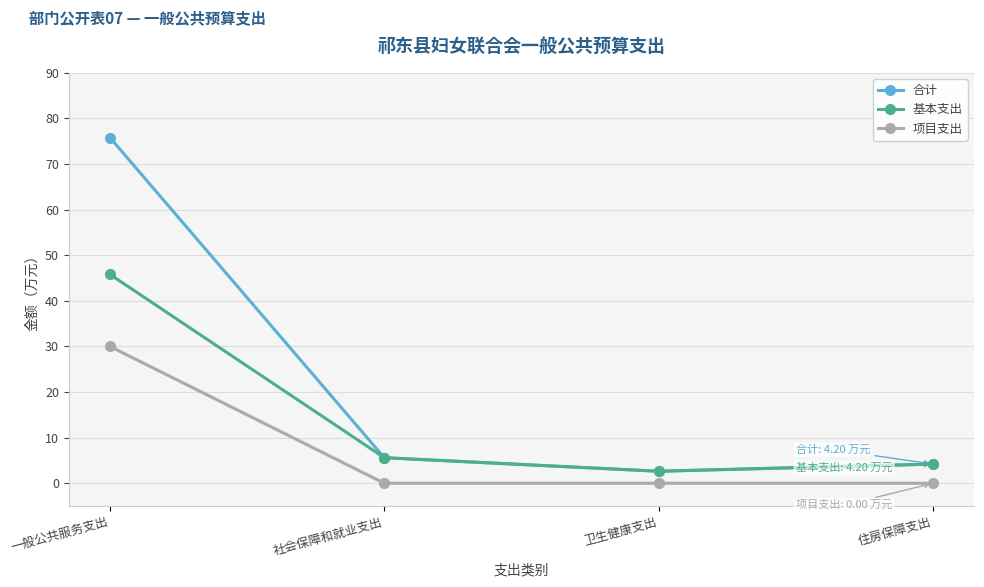

Which label corresponds to the largest value in the chart?

一般公共服务支出